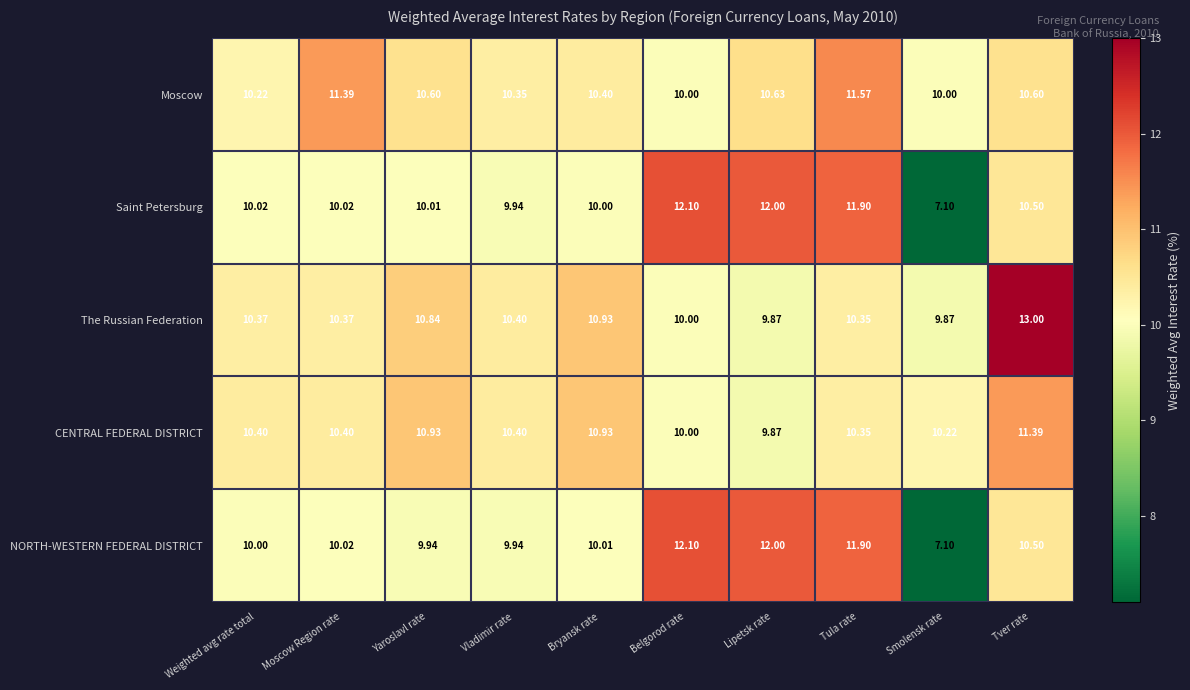

Which series has the largest total across all categories?

The Russian Federation